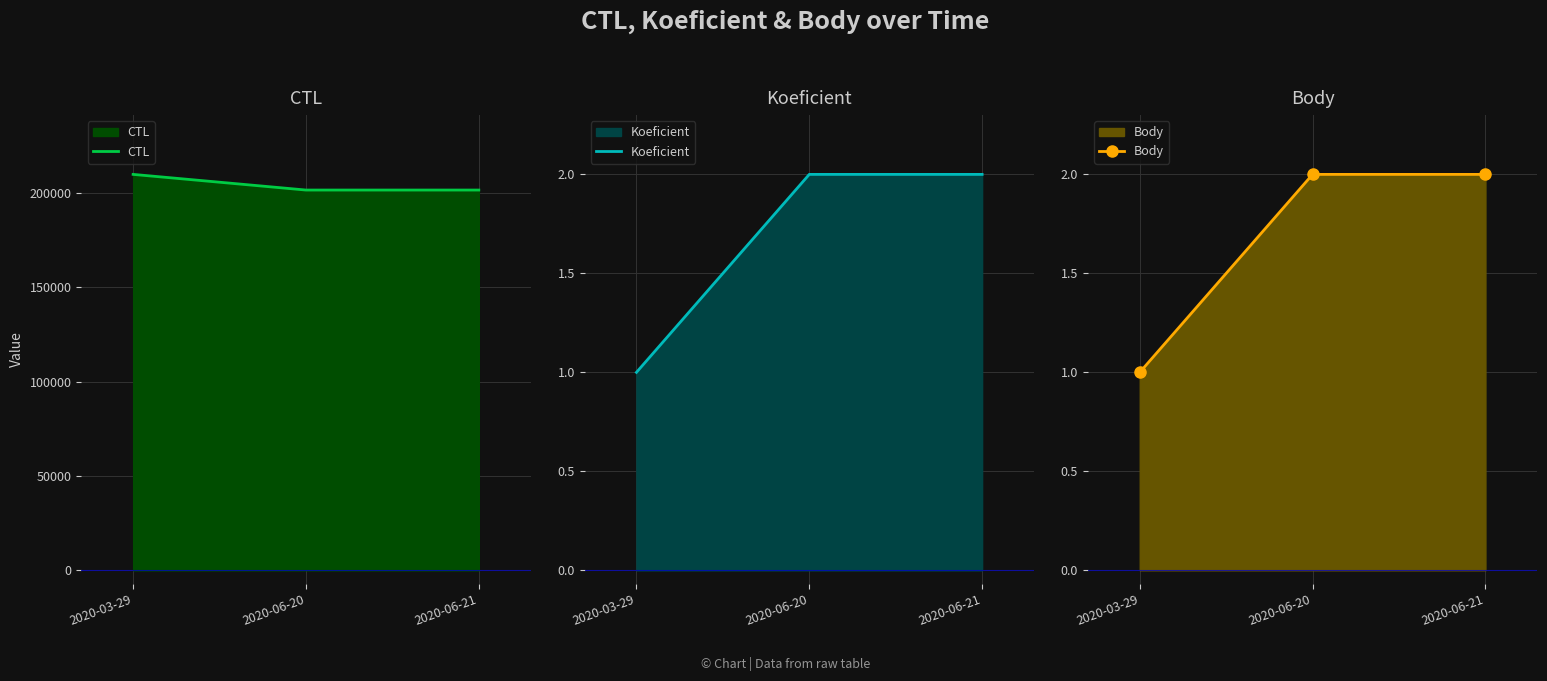

What is the value of the Body point at the 3rd from the left?

2